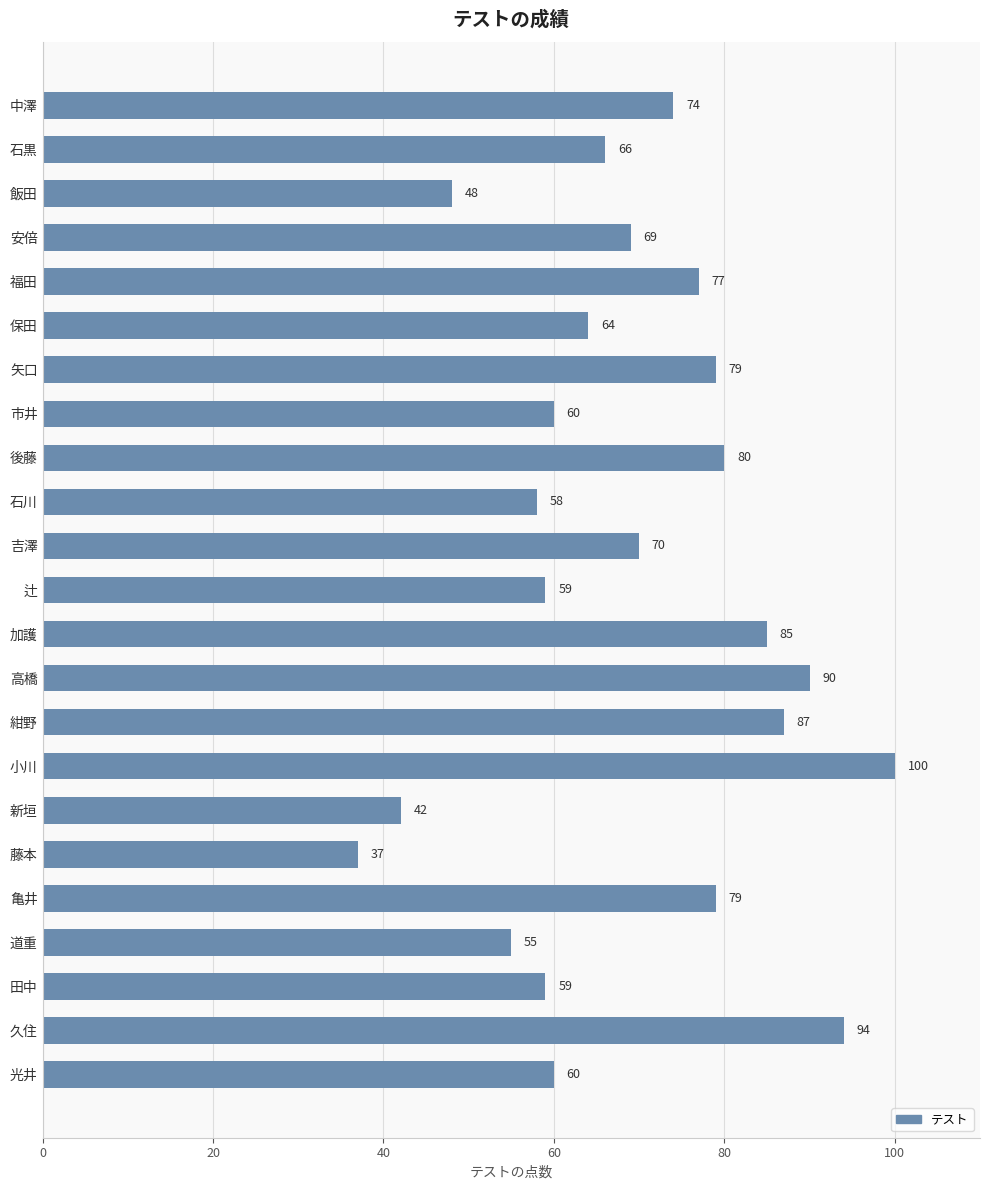

Reading bottom to top, list all the values displayed in this chart.

60	94	59	55	79	37	42	100	87	90	85	59	70	58	80	60	79	64	77	69	48	66	74